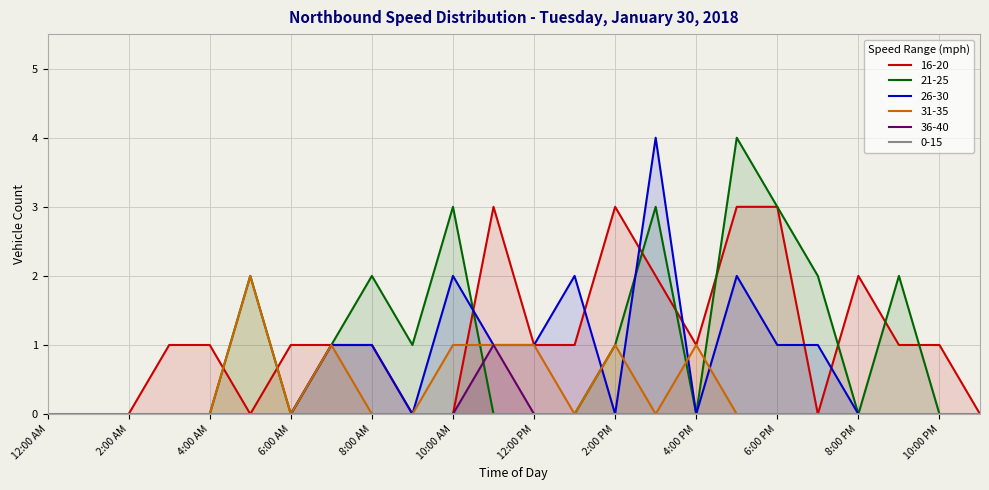

What is the maximum value for 21-25?

4